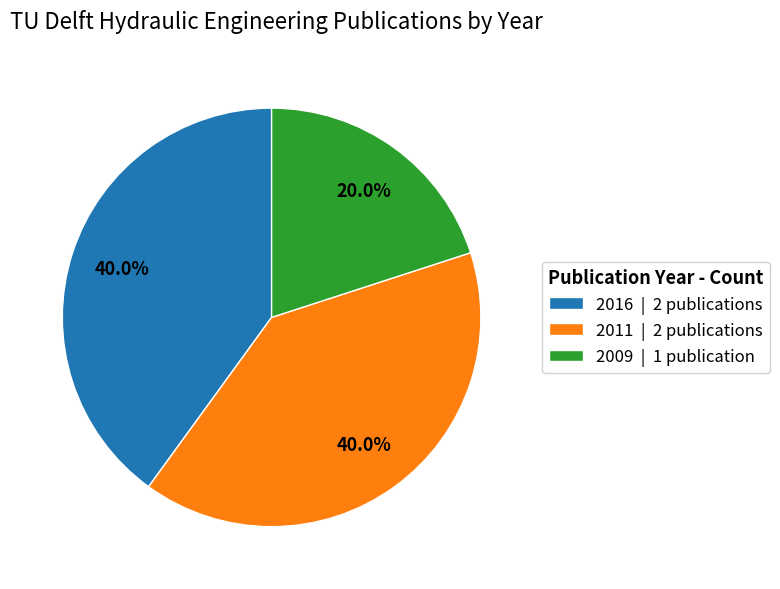

How many slices are in this pie chart?

3